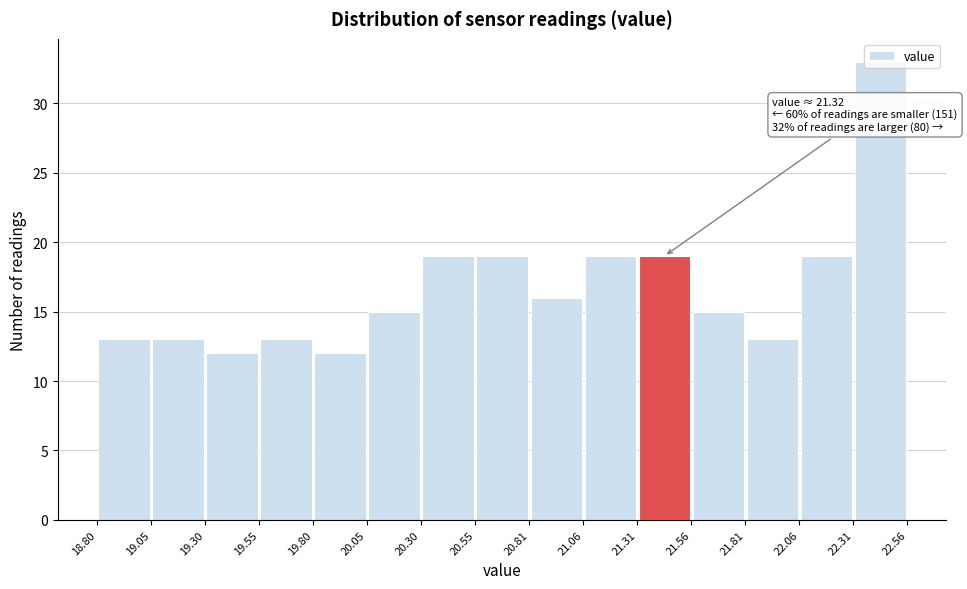

Which range on the x-axis has the tallest bar?

22.31 to 22.56